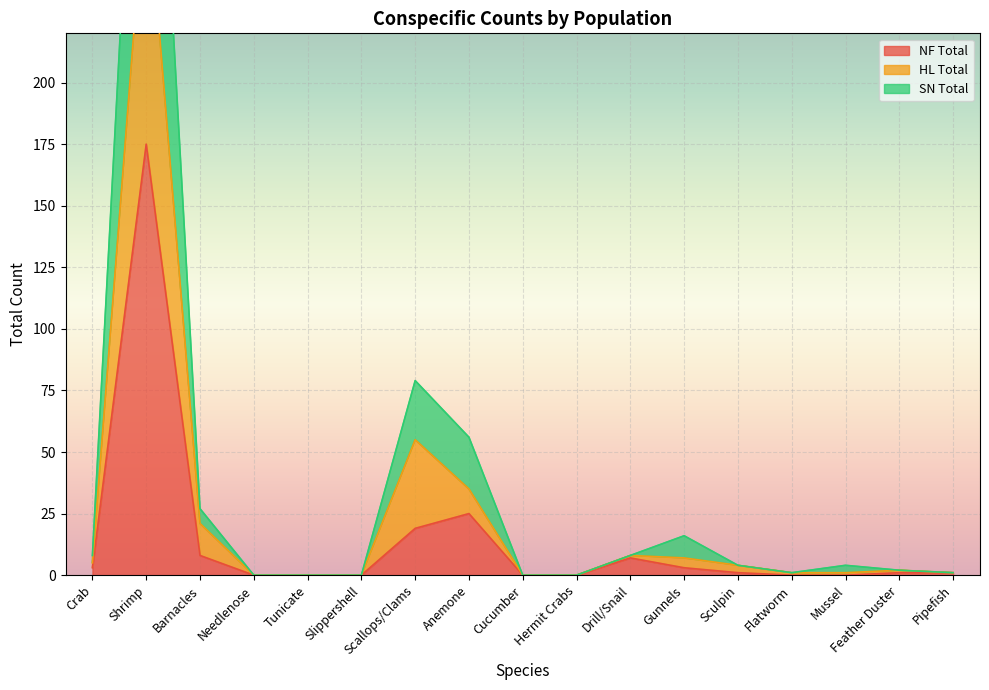

True or false: NF Total and SN Total cross at least once.

False